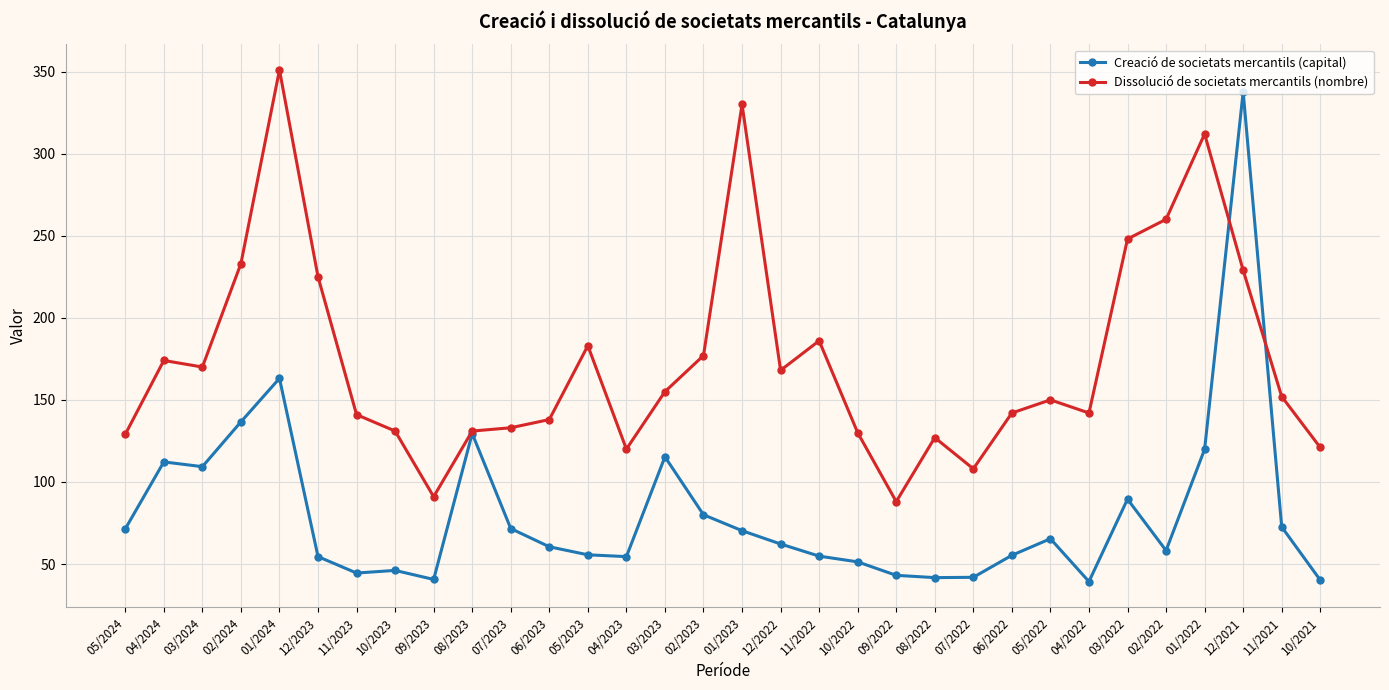

What is the spread (max minus min) of values at 11/2023?

96.5